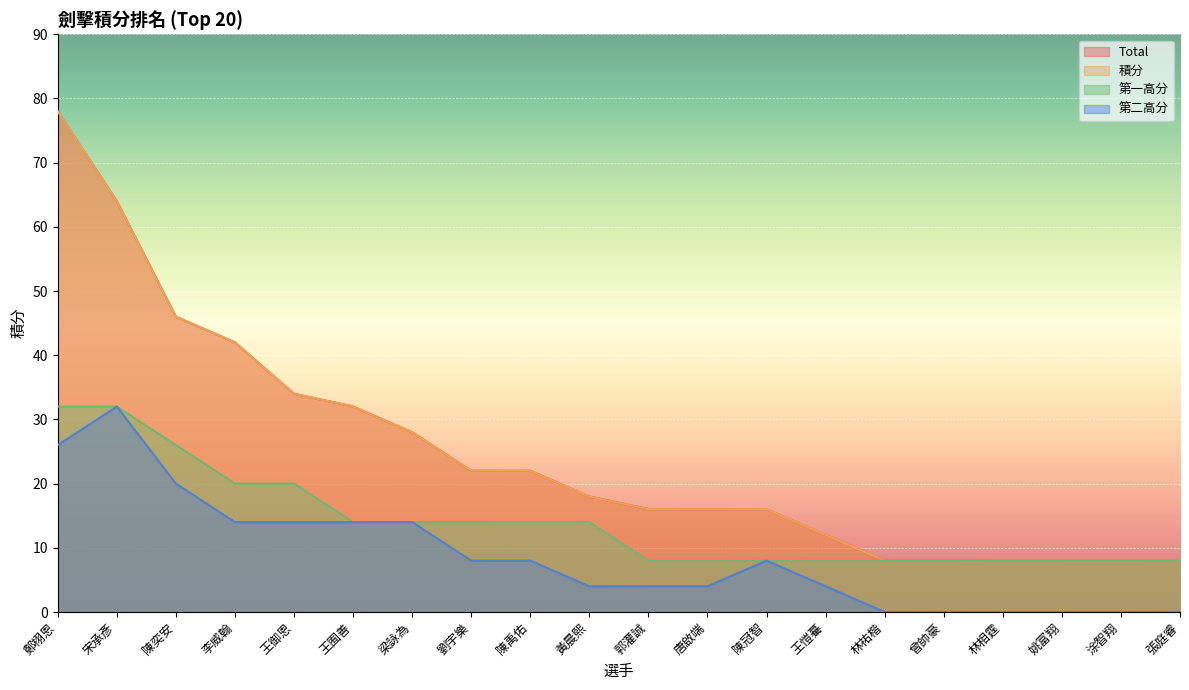

Count the number of data series in this chart.

4